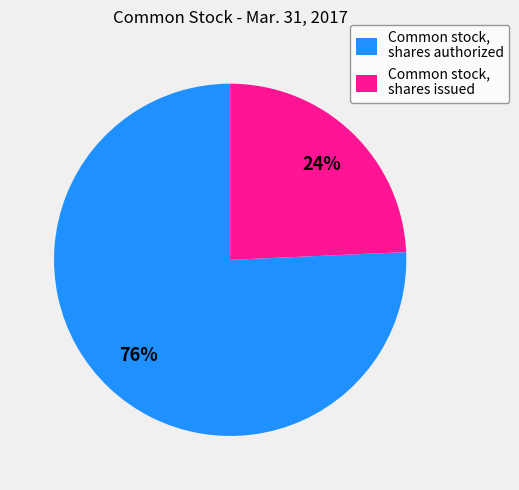

To the nearest percent, what is the average slice percentage?

50%